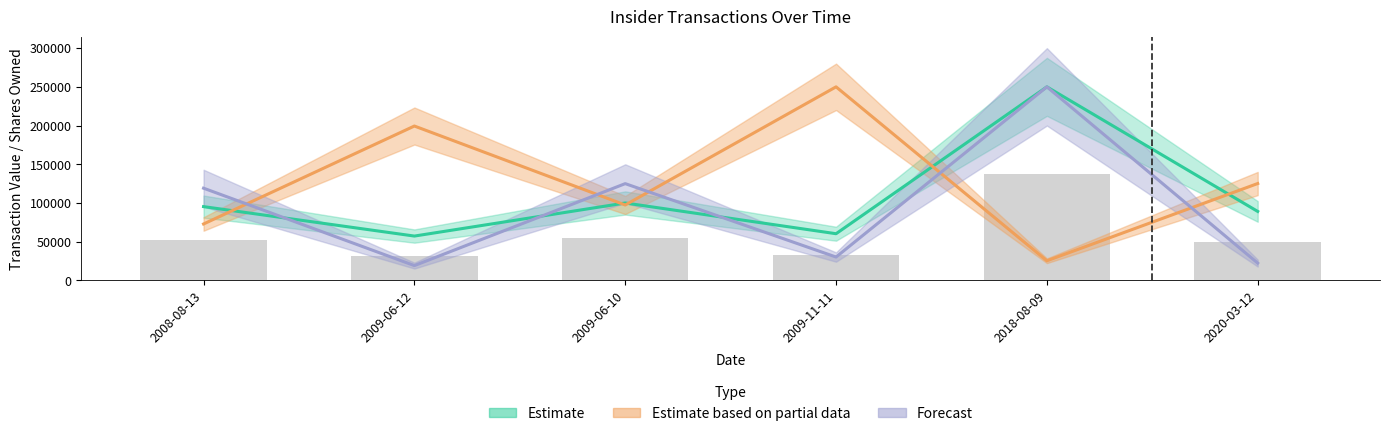

List the labels in order of transactionPricePerShare value, largest first.

2018-08-09, 2009-06-10, 2008-08-13, 2009-11-11, 2020-03-12, 2009-06-12